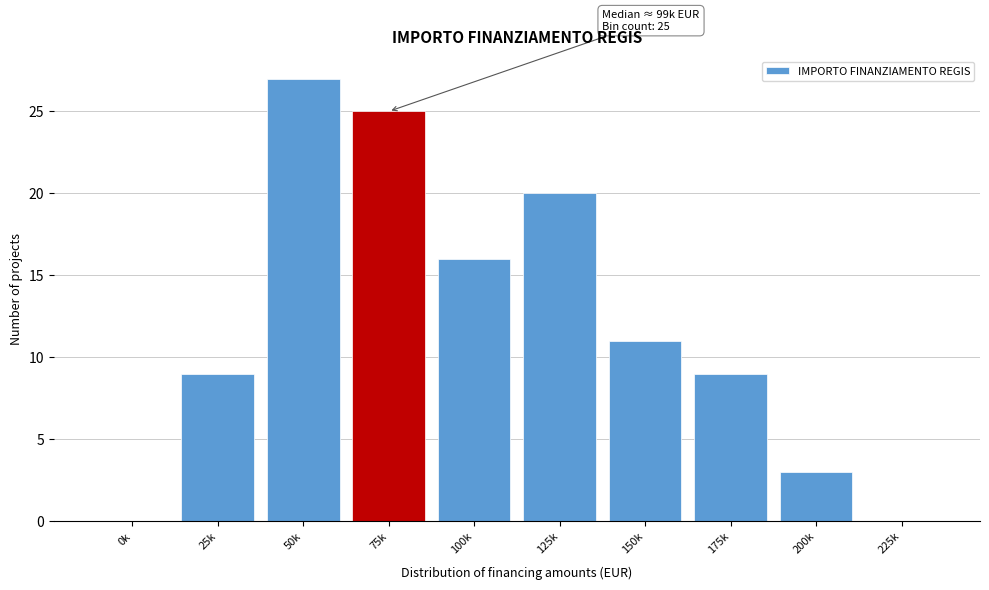

Reading left to right, list all the values displayed in this chart.

0k=0	25k=9	50k=27	75k=25	100k=16	125k=20	150k=11	175k=9	200k=3	225k=0